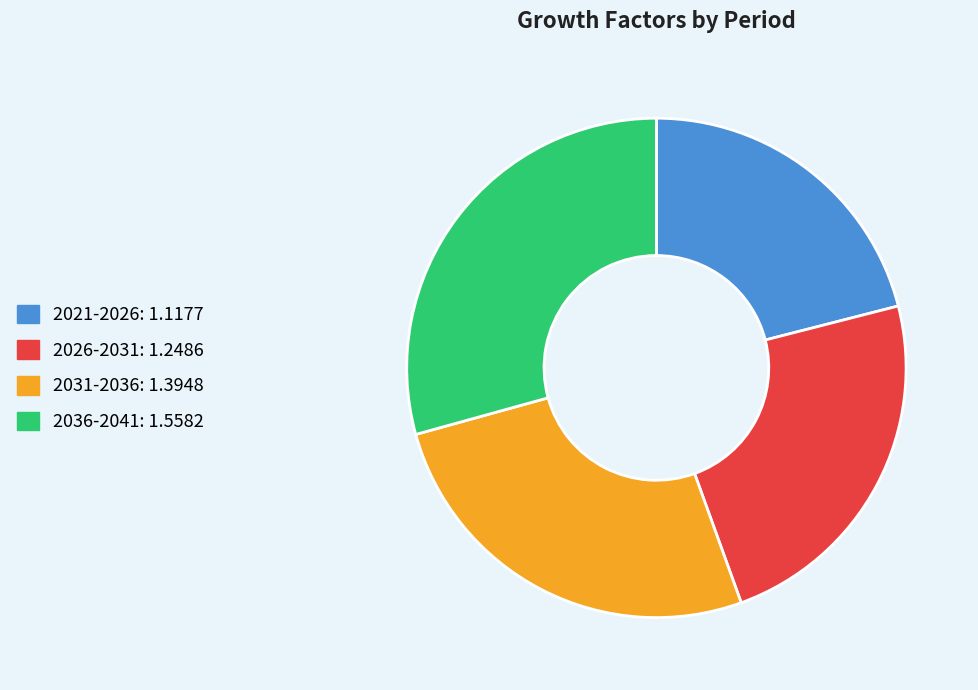

Which category has the smallest portion of the pie?

2021-2026